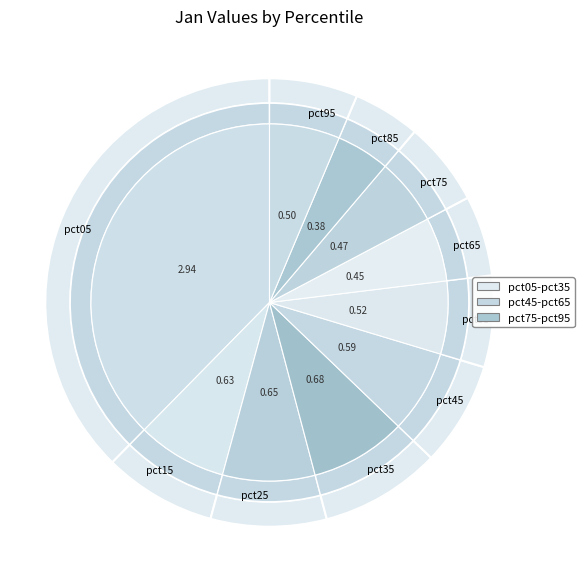

Does pct45 account for over 50% of the chart?

No